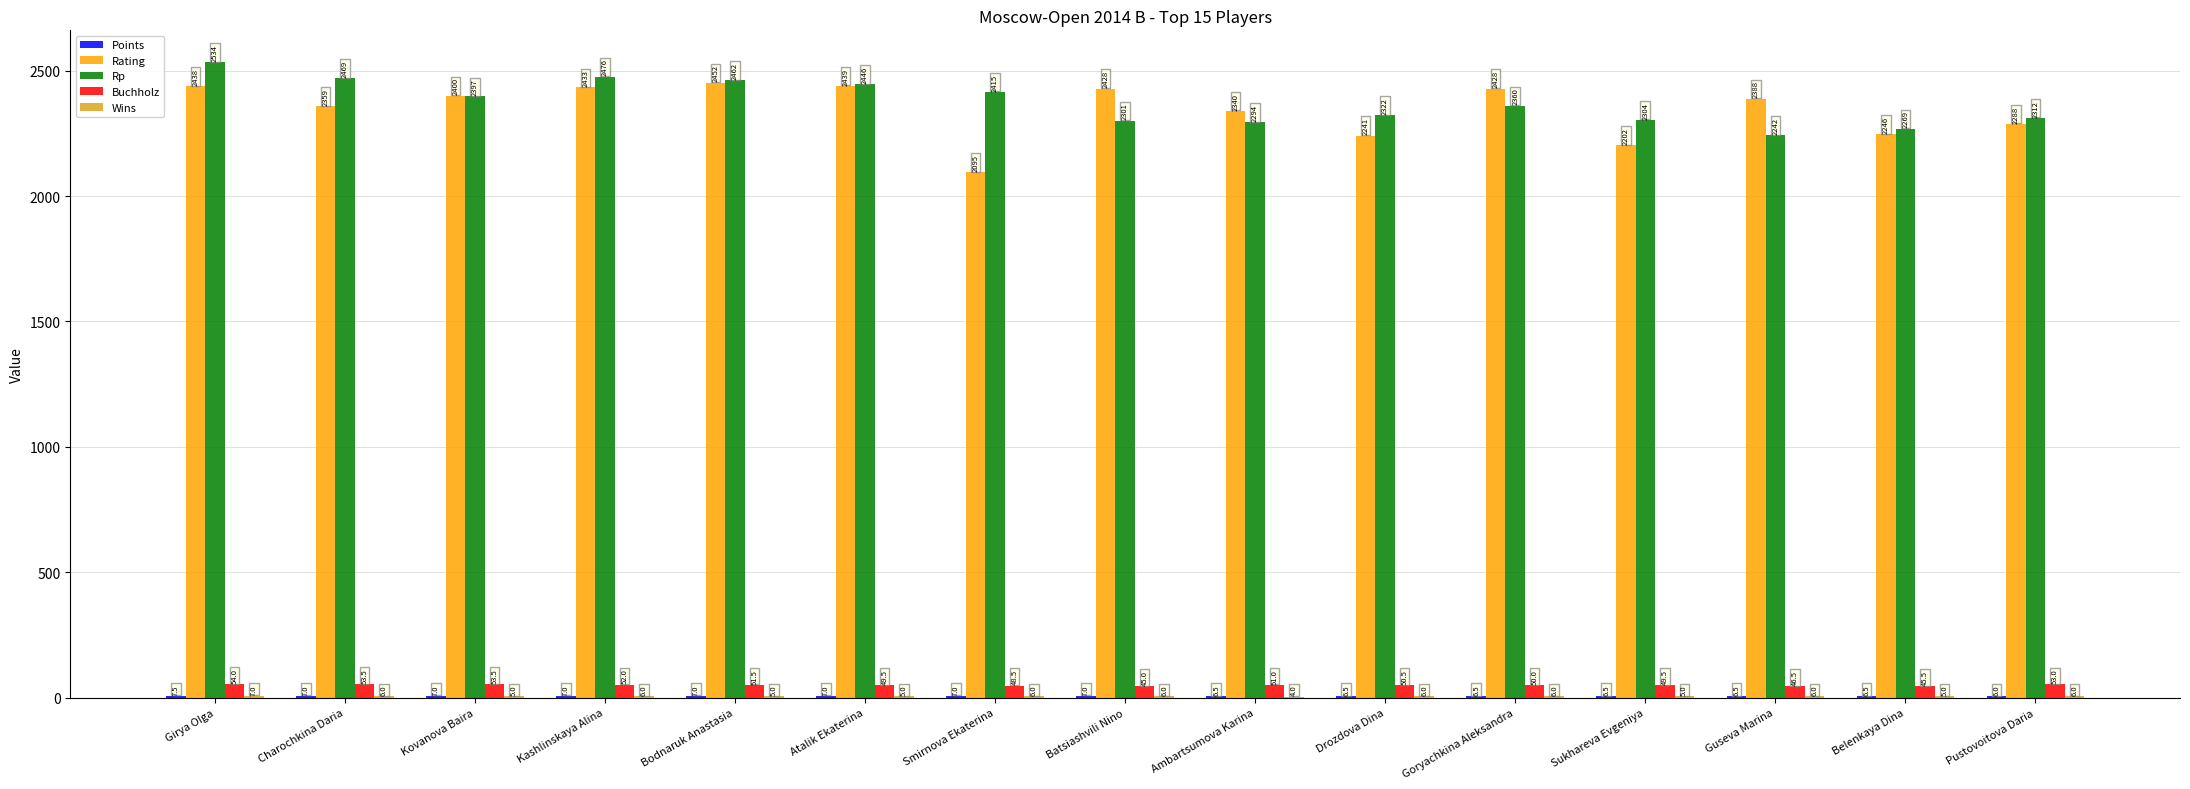

What is the approximate value of Buchholz at Atalik Ekaterina?

49.5